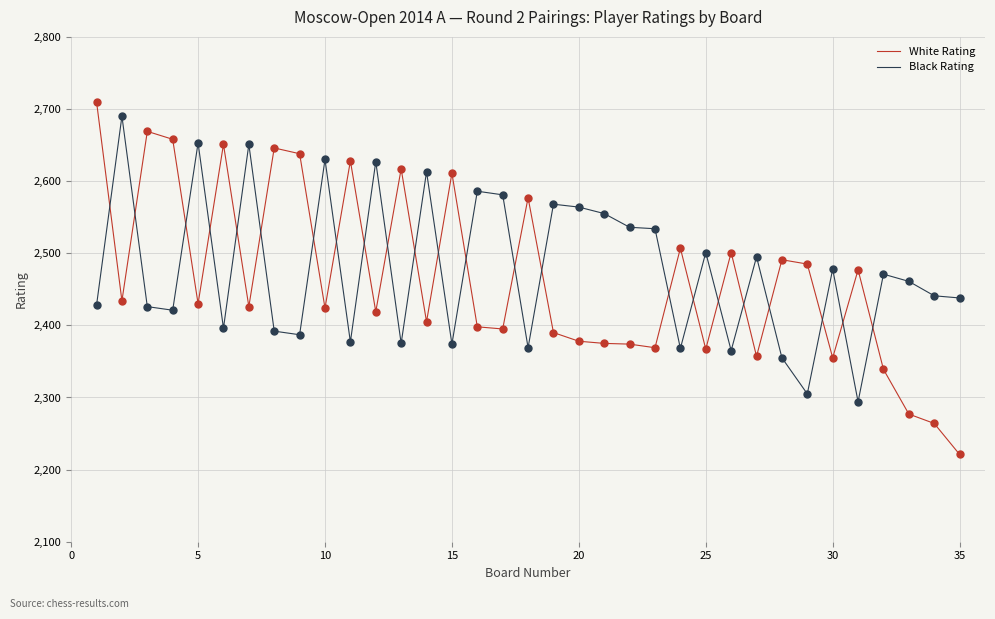

What is the smallest value displayed?

2221